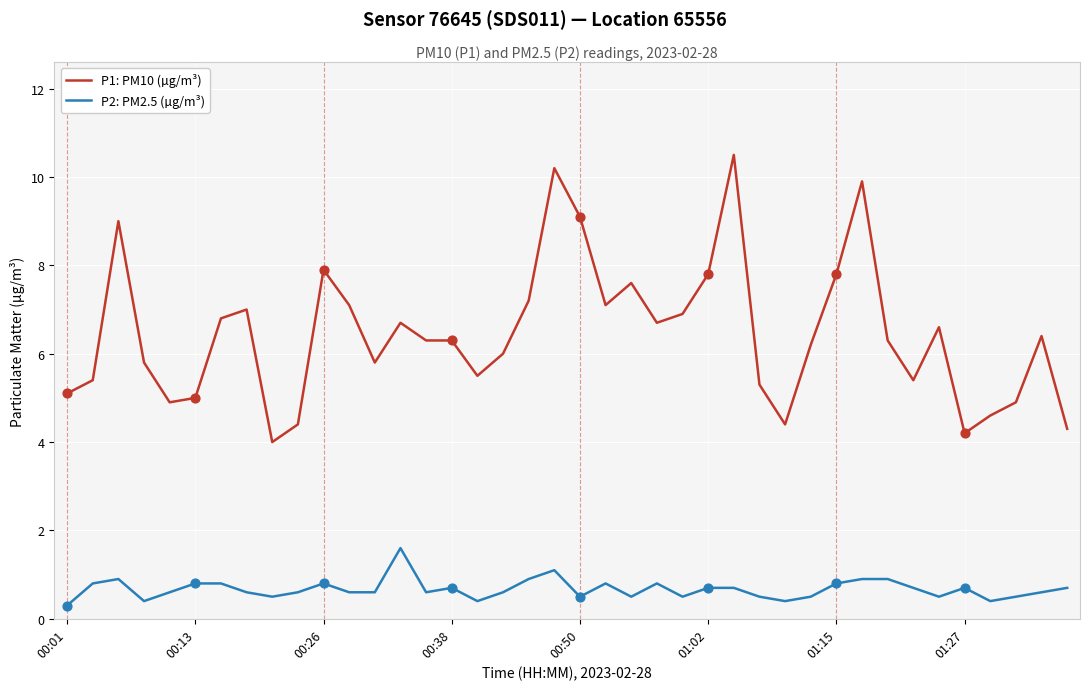

Which series has the widest spread of values?

P1: PM10 (µg/m³)